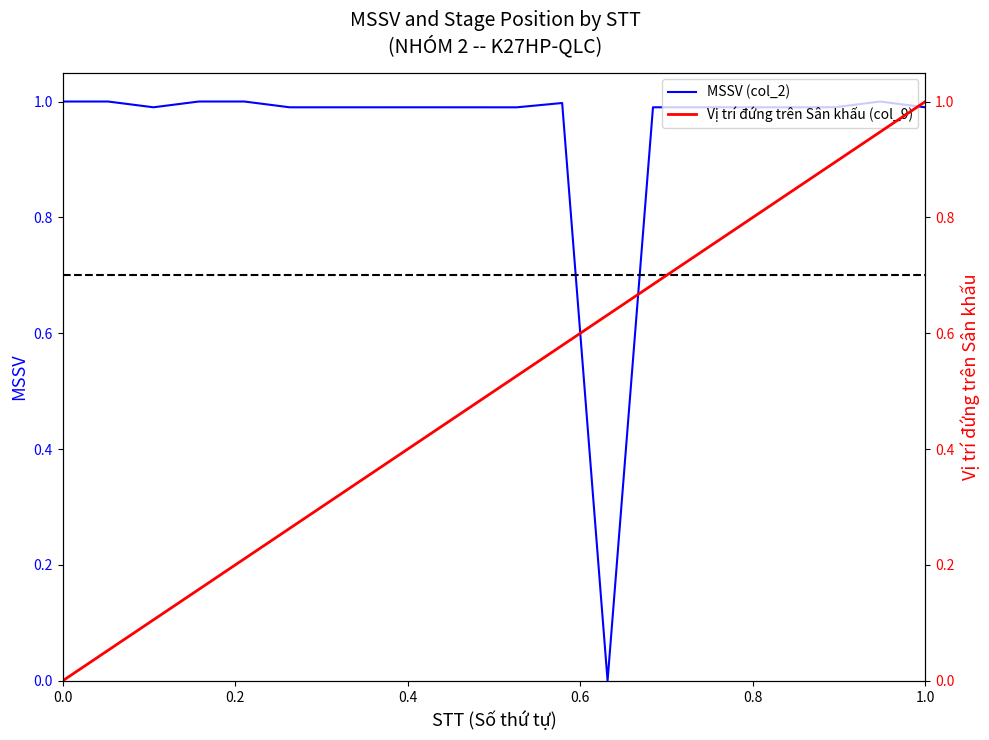

How many positive values does the MSSV (col_2) series have?

19